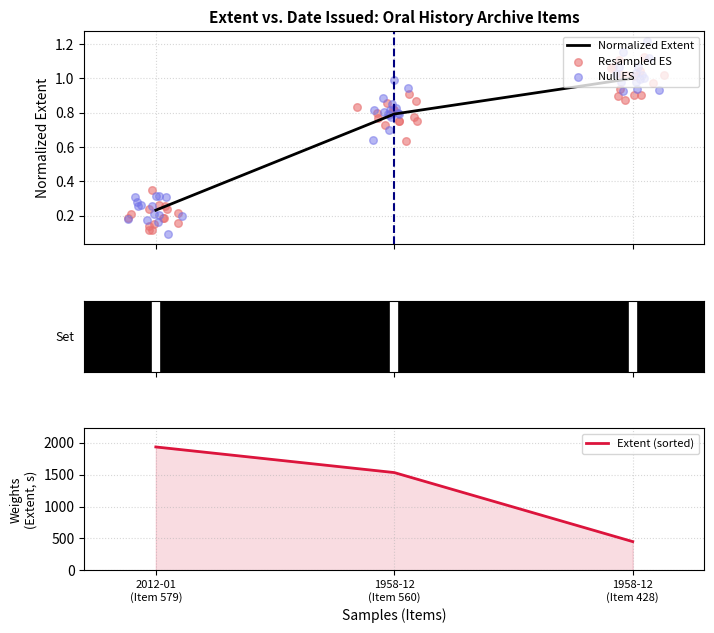

How many values in the Extent (sorted) series are below 1533?

1